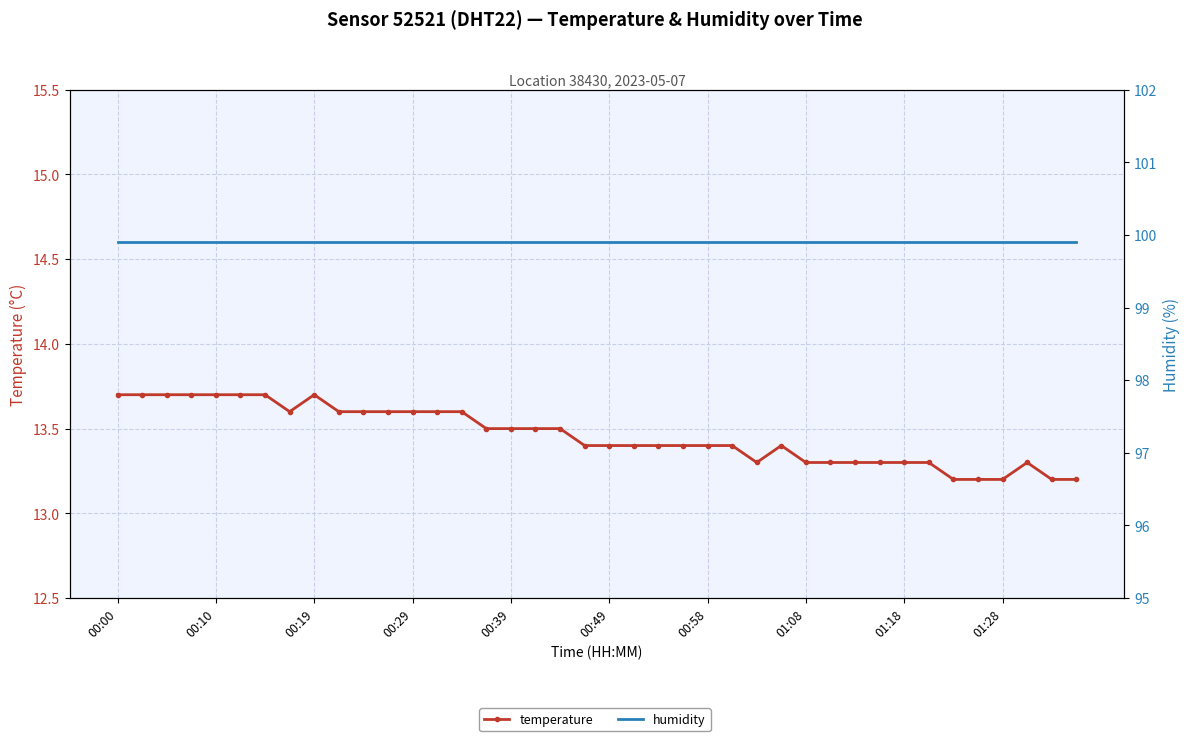

The value of humidity at 11 is 38.7. True or false?

False